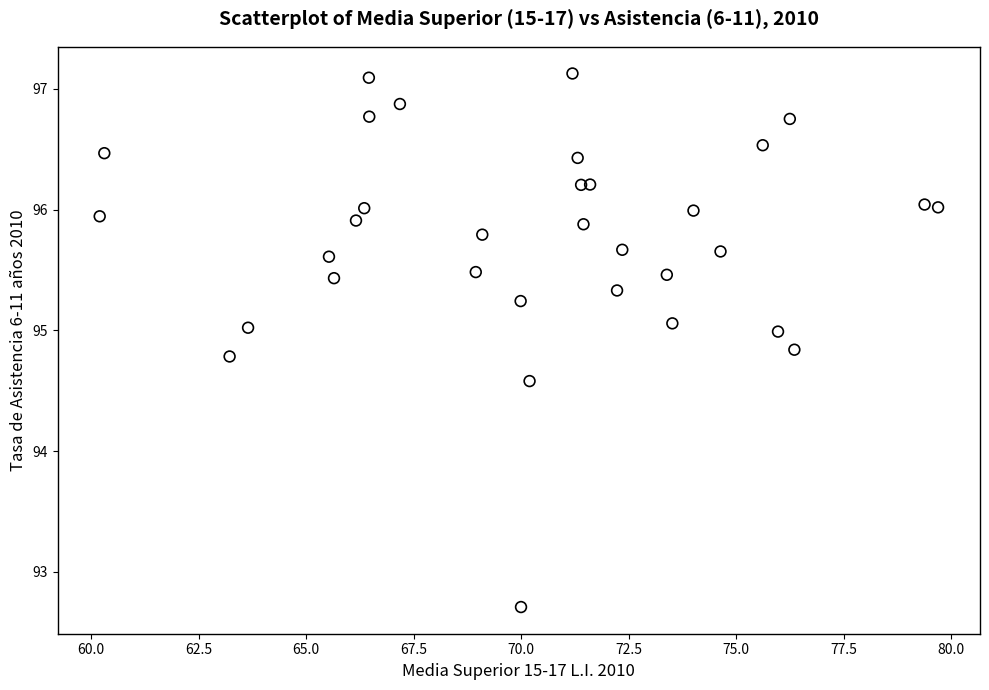

What Y value in the scatter plot is closest to 94?

94.6